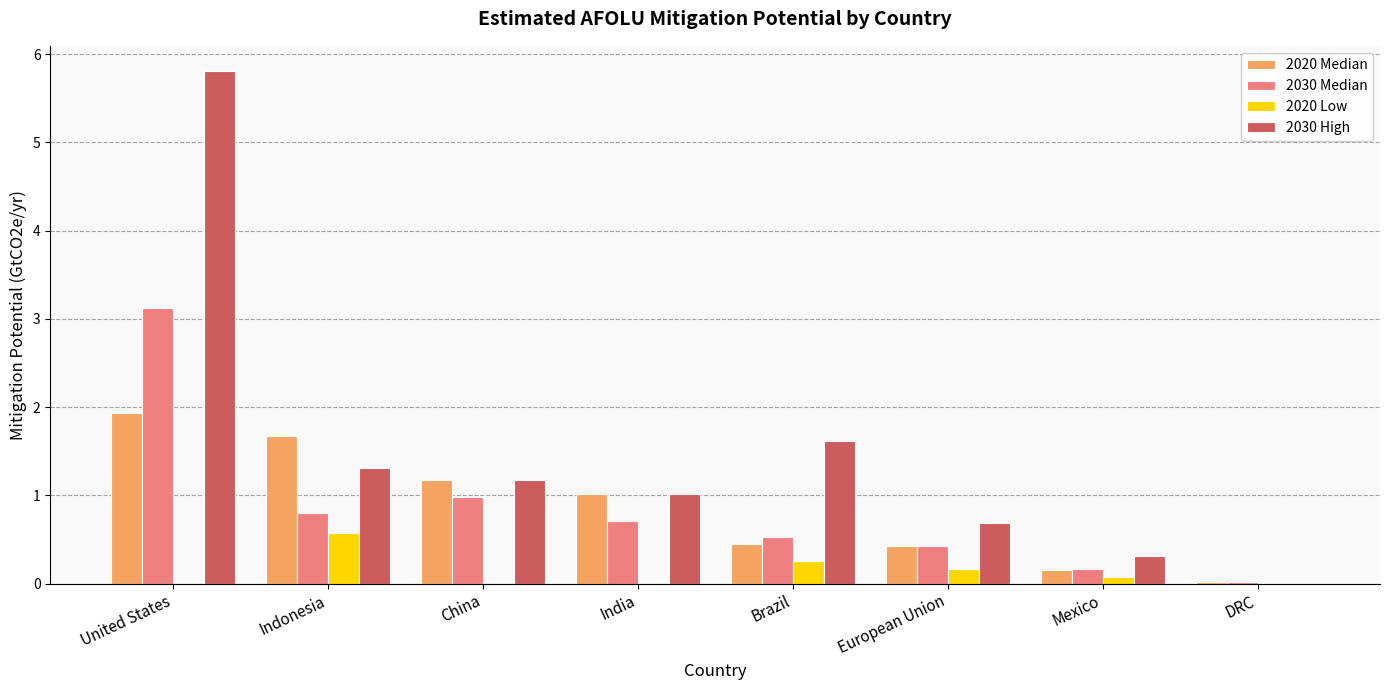

Is the value of 2020 Low at Indonesia greater than the value of 2030 High at Brazil?

No